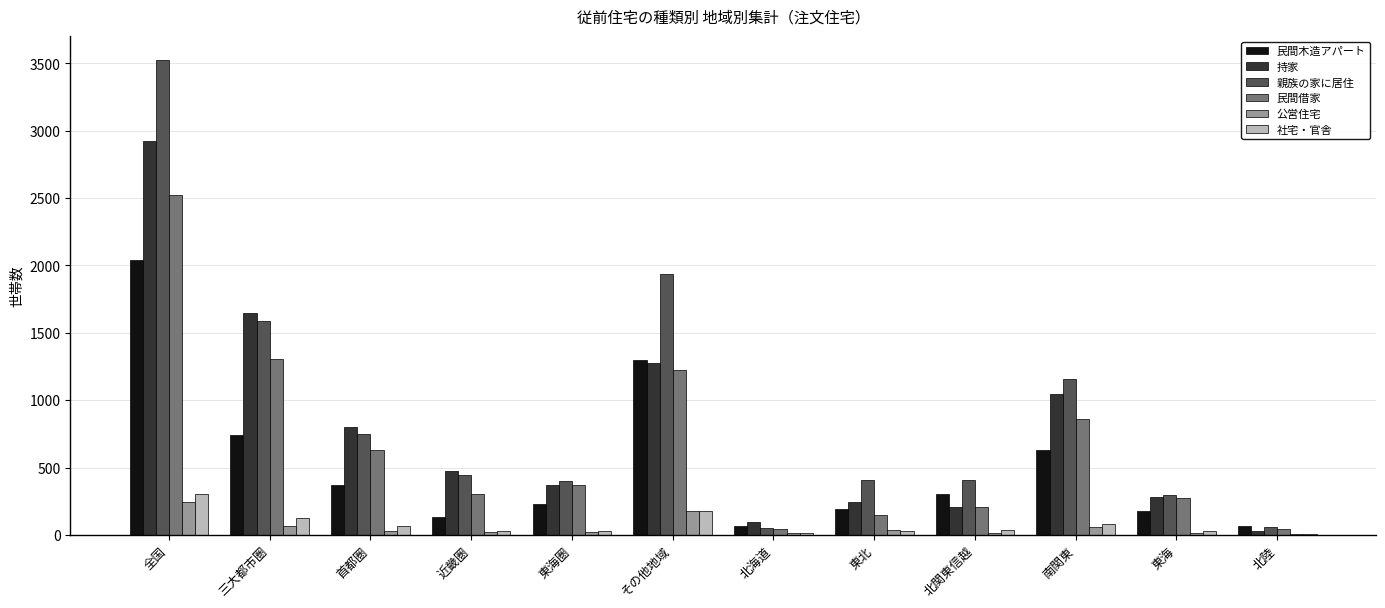

The 民間借家 series shows 2524 at 全国. True or false?

True